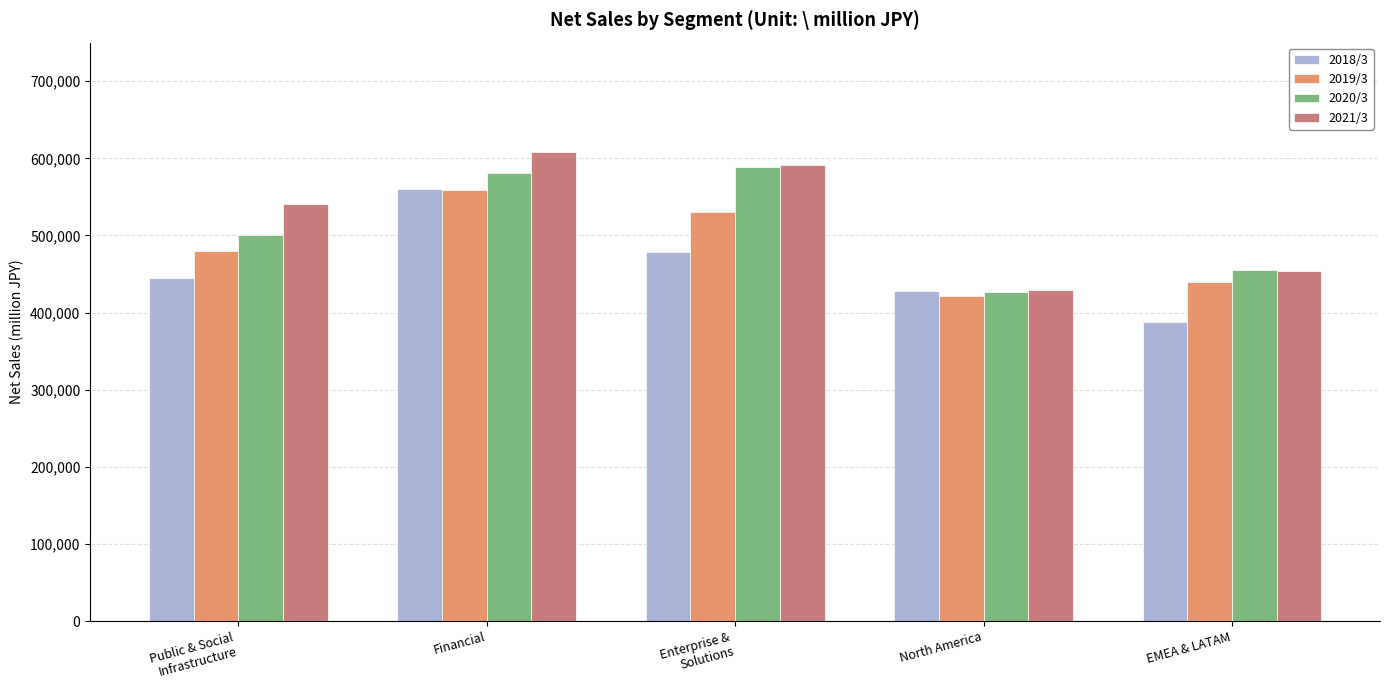

At which category is the sum across all series the highest?

Financial